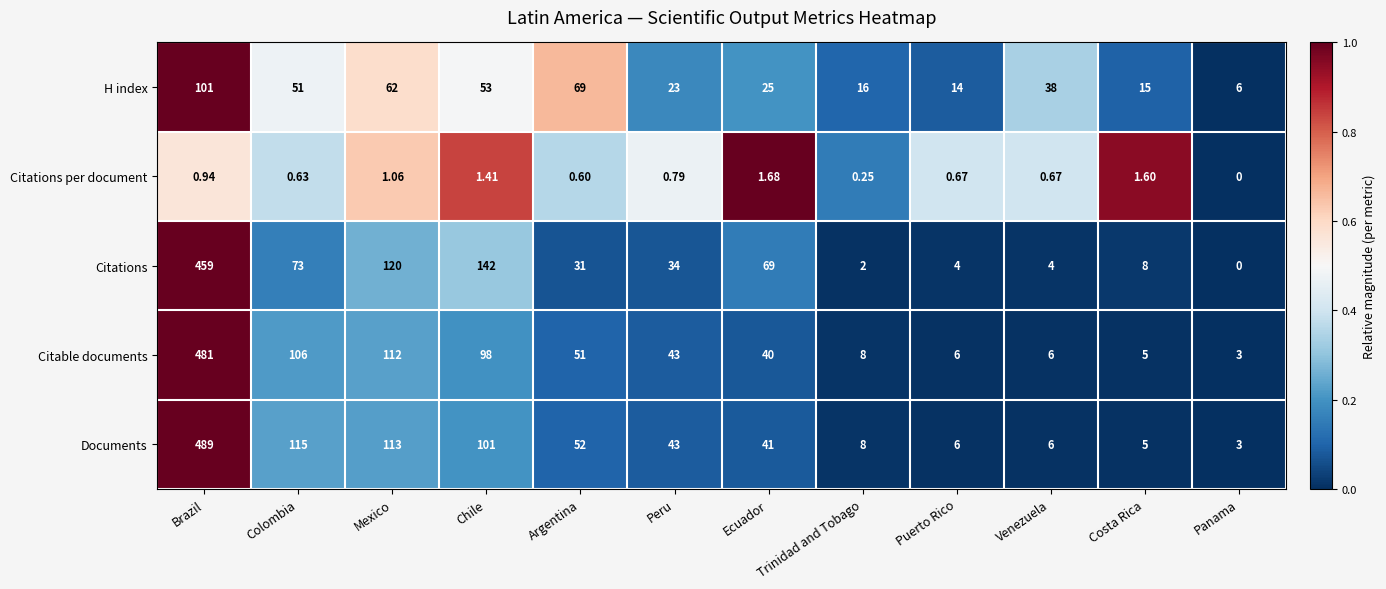

Where does the H index series first go above 38?

Brazil